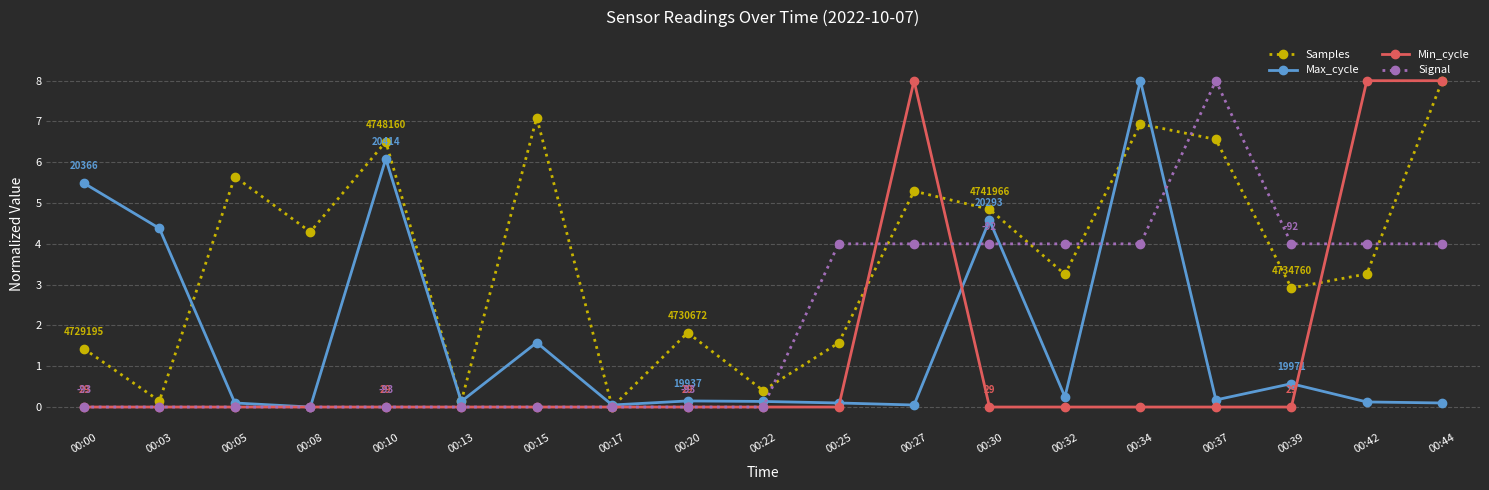

Which category has the highest value in the Max_cycle series?

00:34